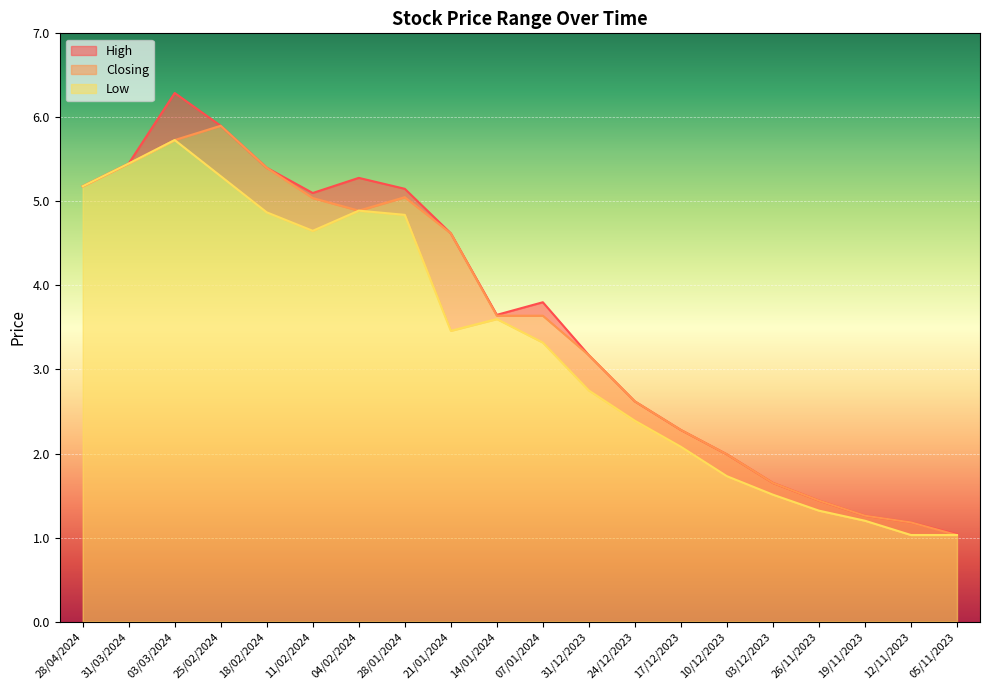

At which category is the sum across all series the highest?

03/03/2024